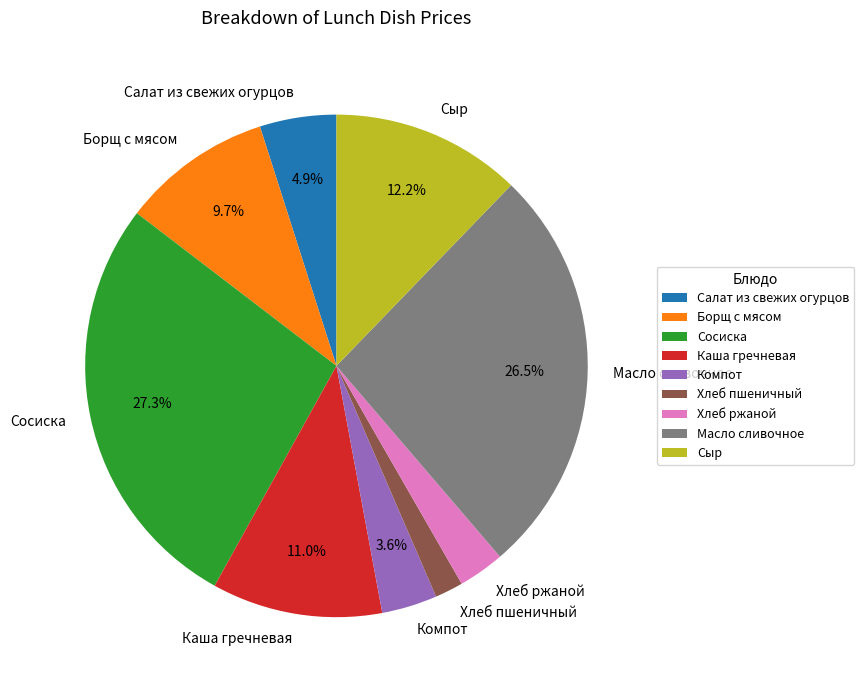

Is Сосиска the majority of the pie?

No